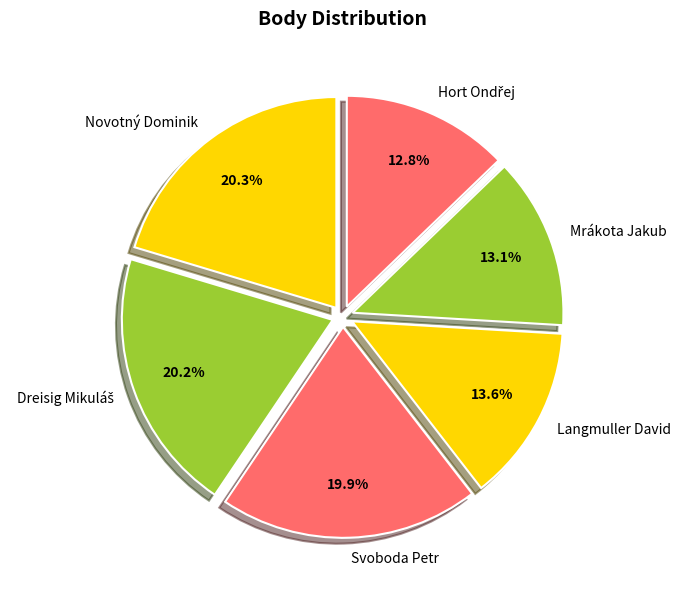

What percentage do Langmuller David and Svoboda Petr together represent?

33.5%